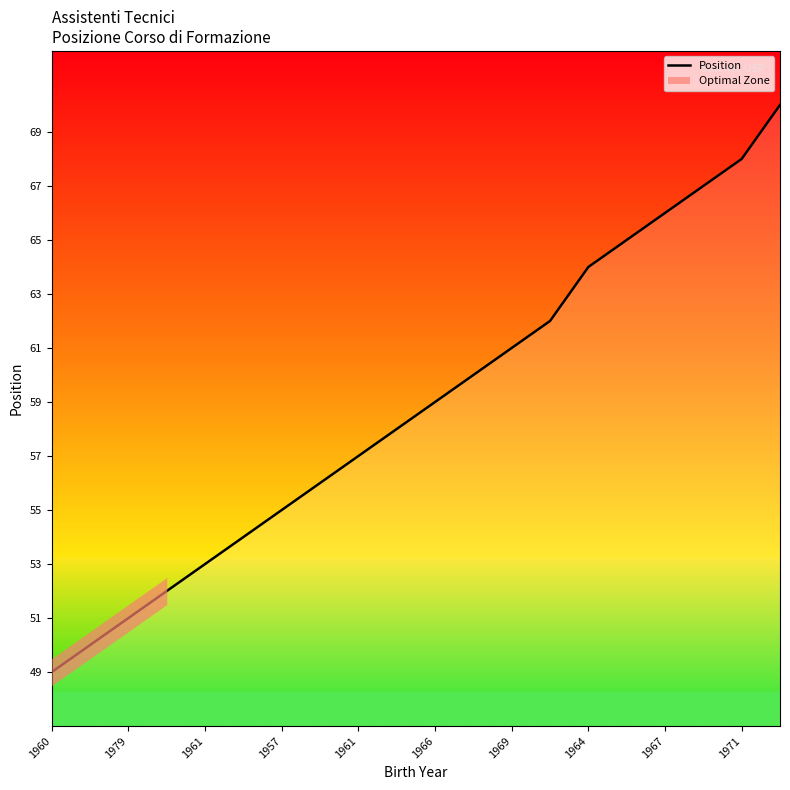

Reading left to right, extract all data points from this chart.

49	50	51	52	53	54	55	56	57	58	59	60	61	62	64	65	66	67	68	70